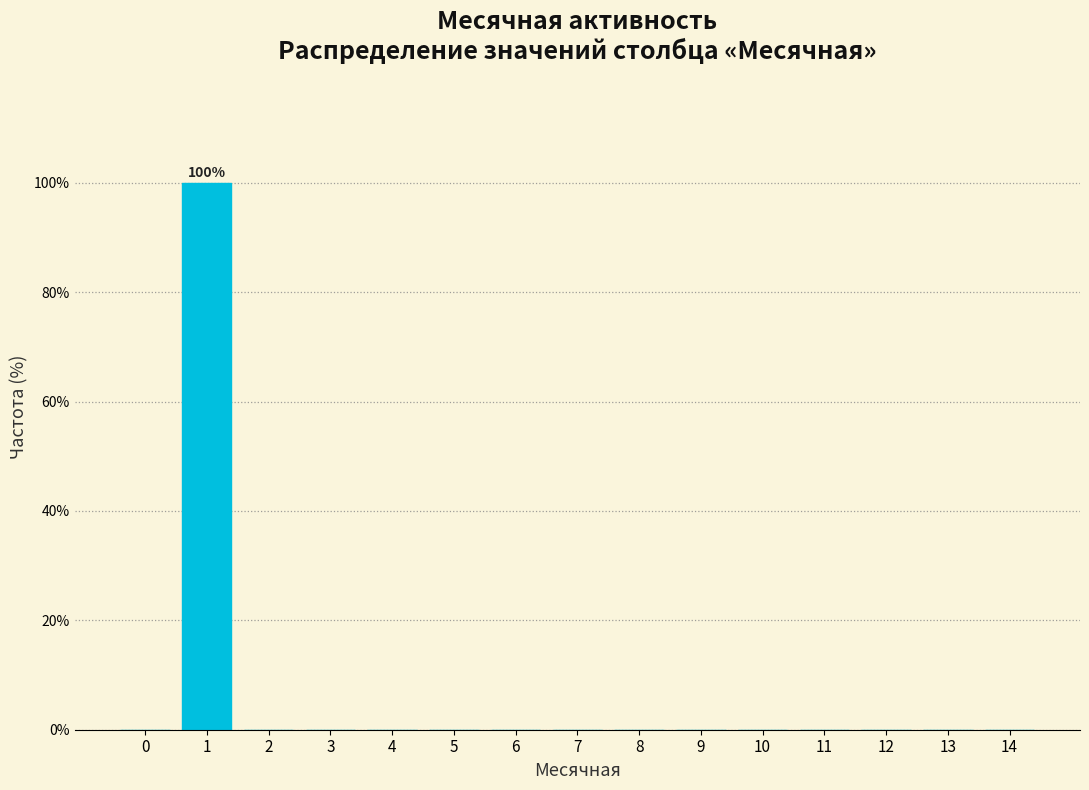

Reading left to right, transcribe all the data shown in this chart.

0=0	1=100	2=0	3=0	4=0	5=0	6=0	7=0	8=0	9=0	10=0	11=0	12=0	13=0	14=0